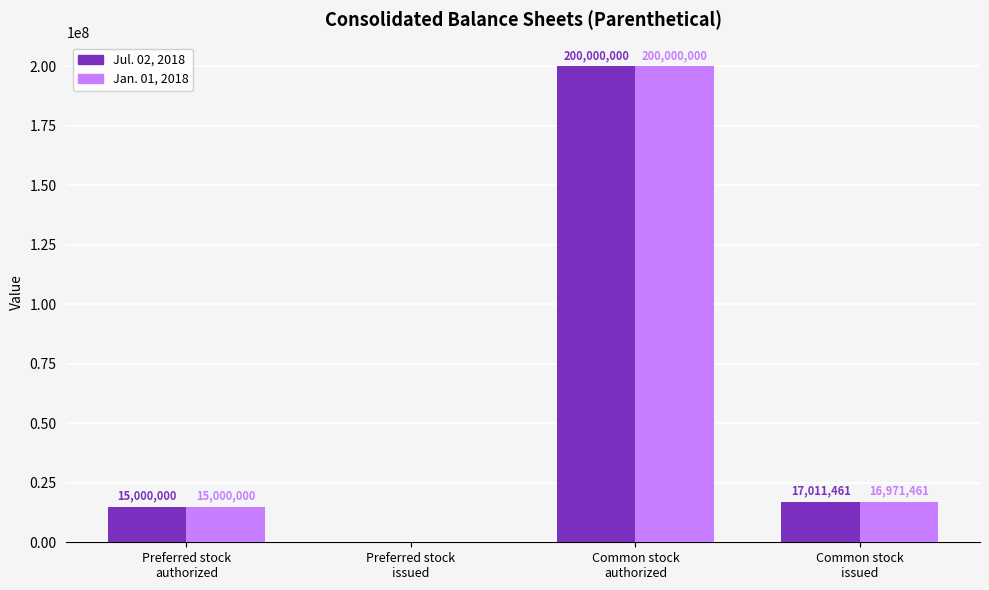

At which label does Jul. 02, 2018 first exceed 17011461?

Common stock
authorized